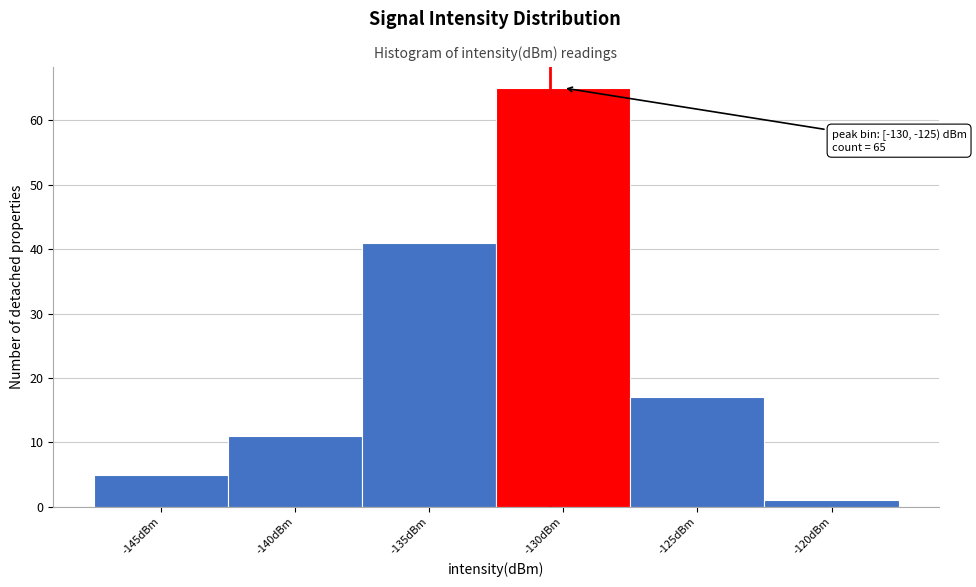

Reading right to left, list all the values displayed in this chart.

1	17	65	41	11	5